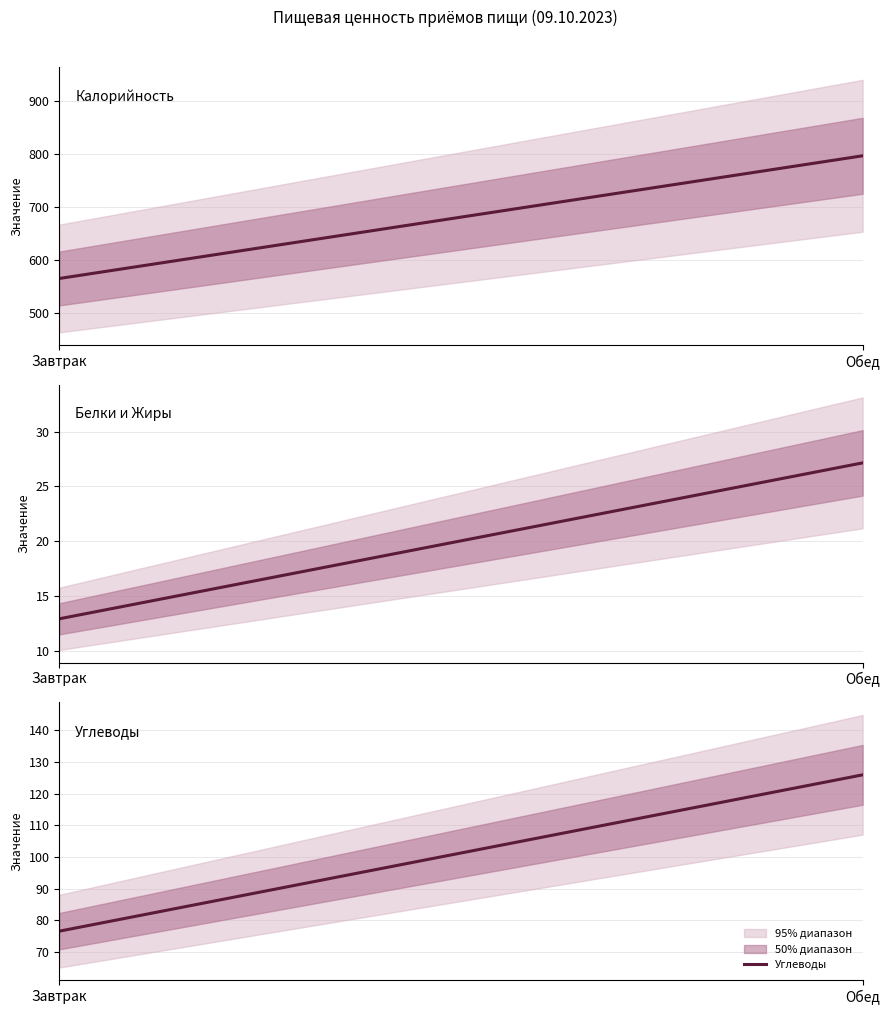

Is it true that Углеводы equals 125.9 at Обед?

True